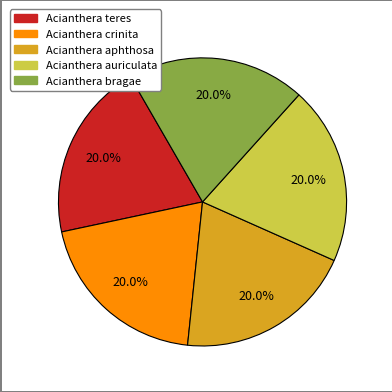

How many slices are in this pie chart?

5